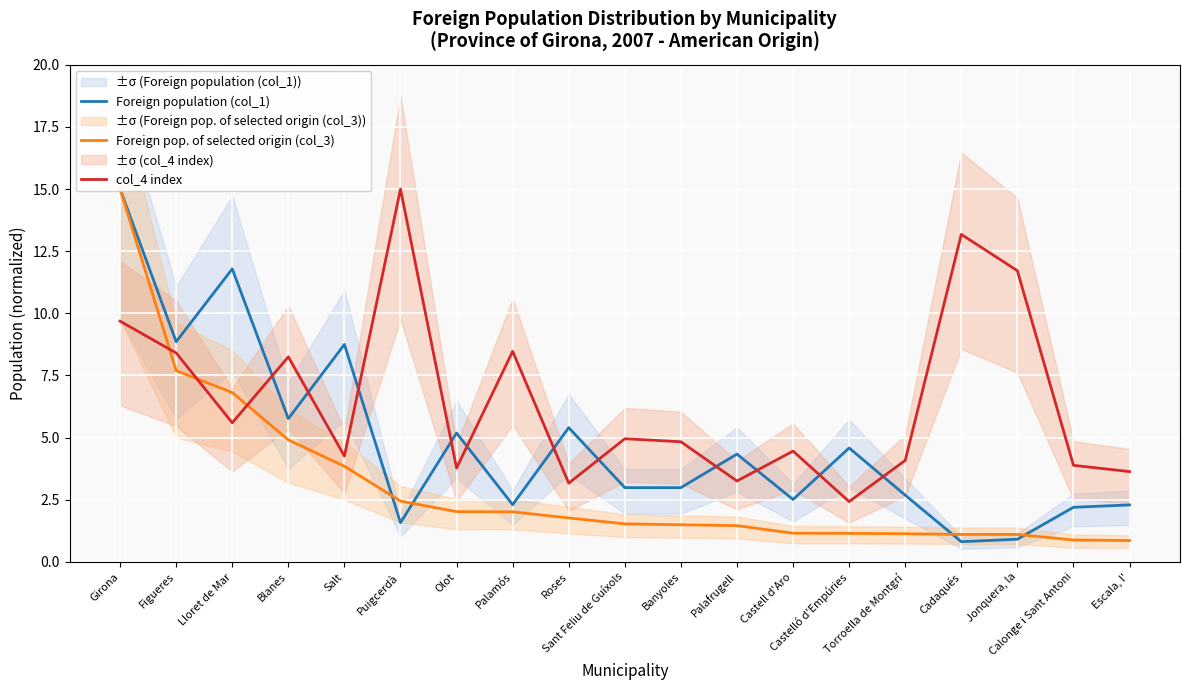

What is the minimum value shown in the chart?

0.8